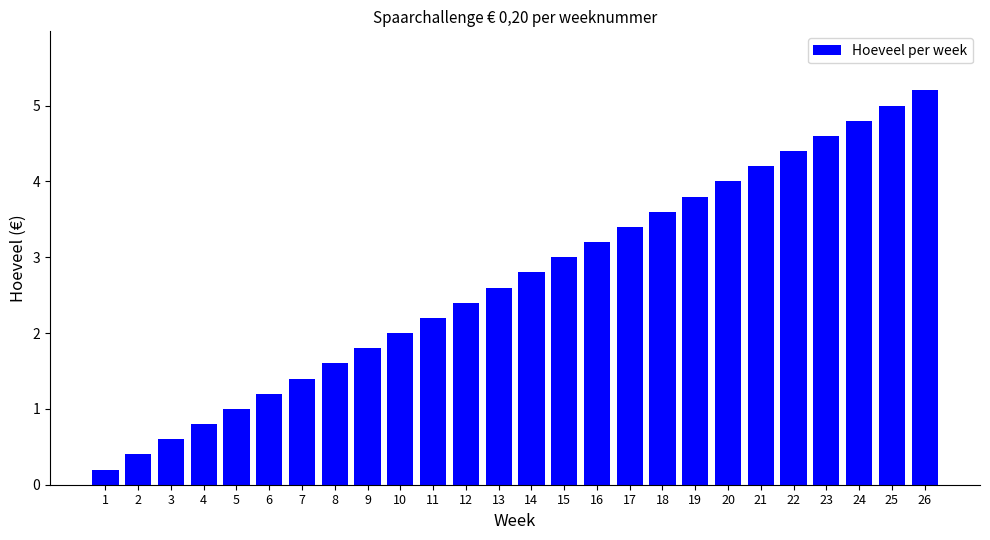

Does the chart contain stacked bars?

No